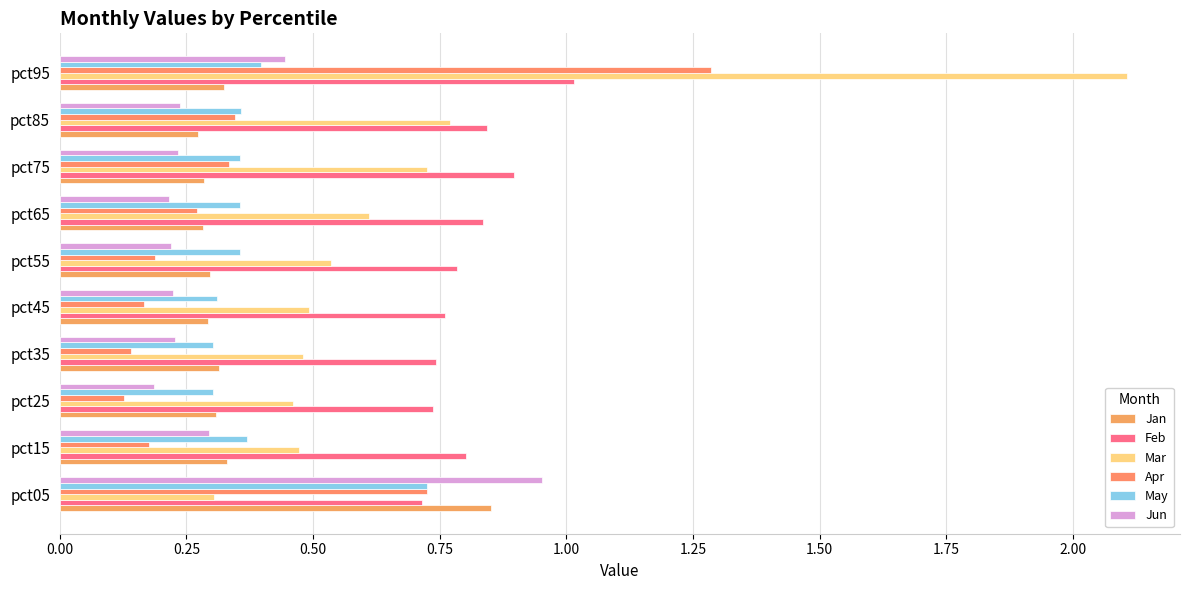

How many categories are shown in the chart?

10